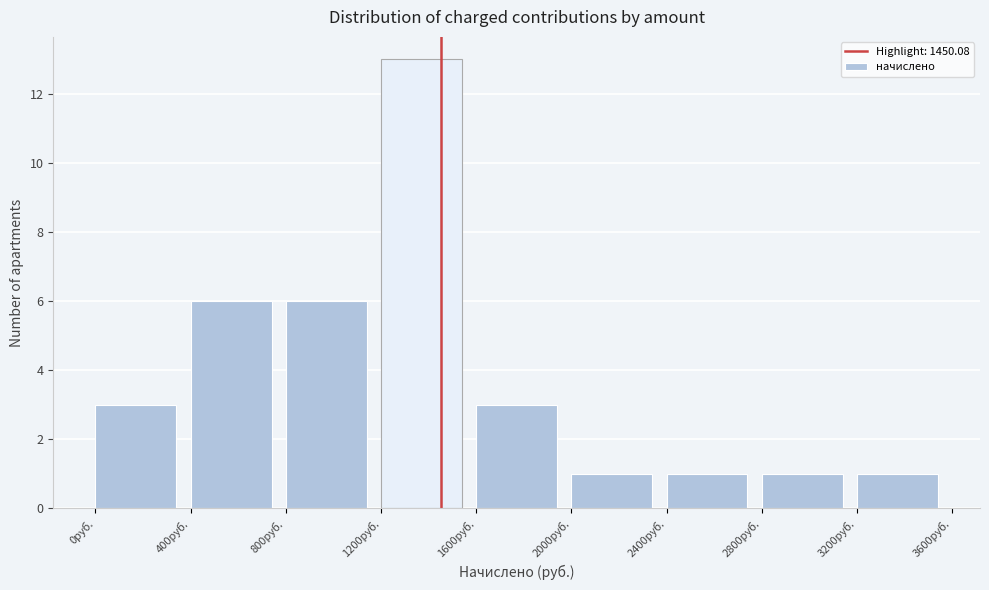

What is the height of the bar covering 1200 to 1600 on the x-axis? The values are not printed on the chart, so give them approximately, as read against the axis.

13